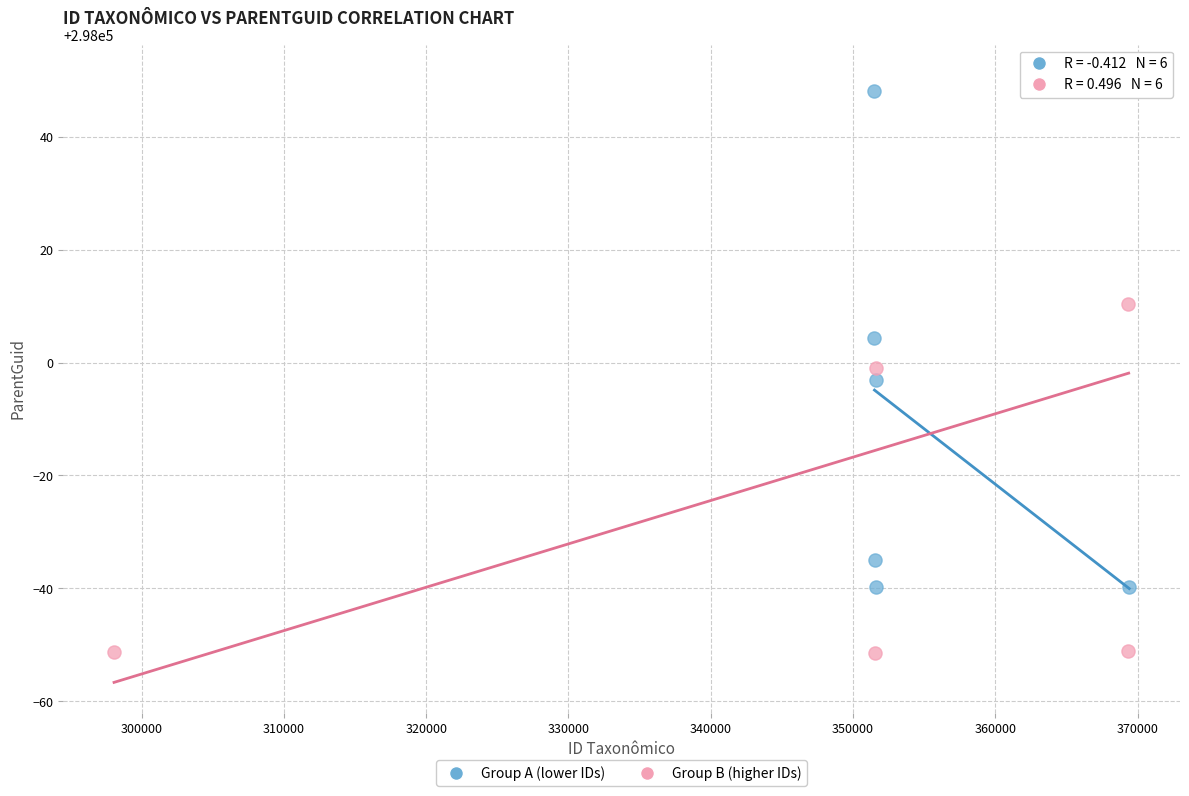

Which series reaches the minimum Y coordinate?

Group B (higher IDs)